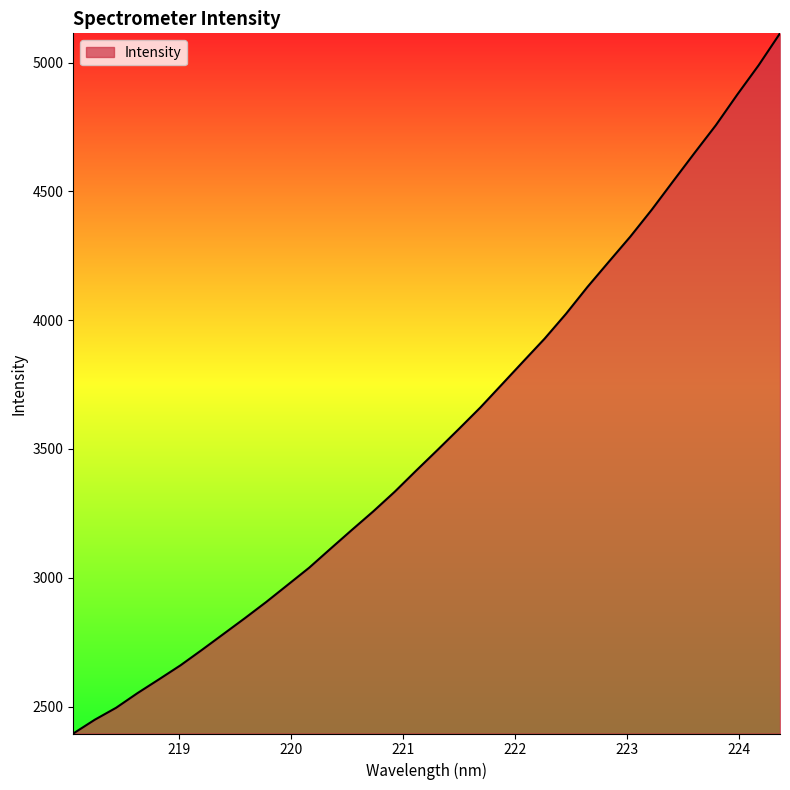

What is the difference between the maximum and minimum values?

2717.9